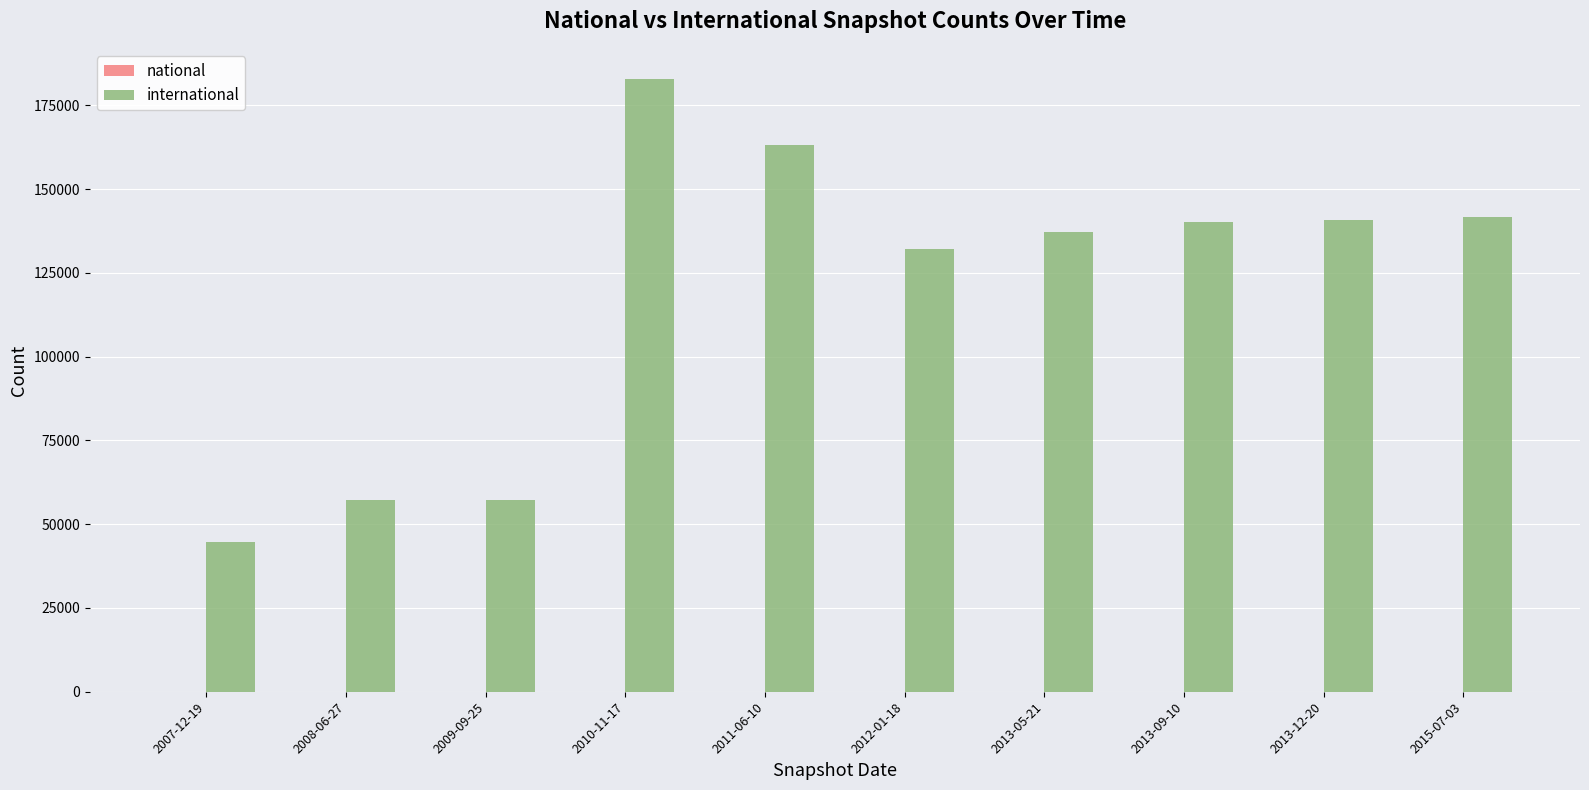

What is the maximum value shown in the chart?

182715